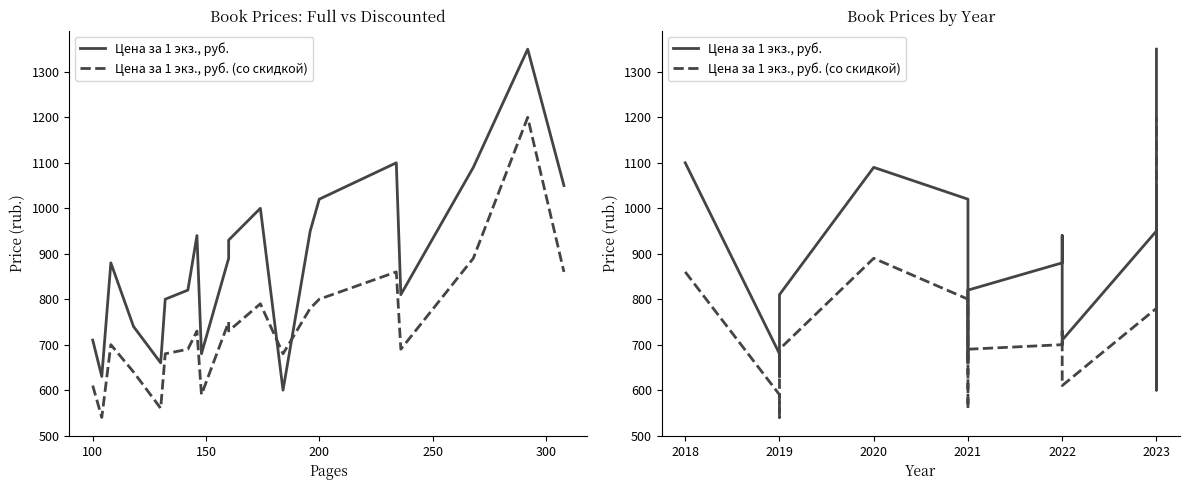

Is the value of Цена за 1 экз., руб. (со скидкой) at 2018 greater than the value of Цена за 1 экз., руб. at 2021?

No